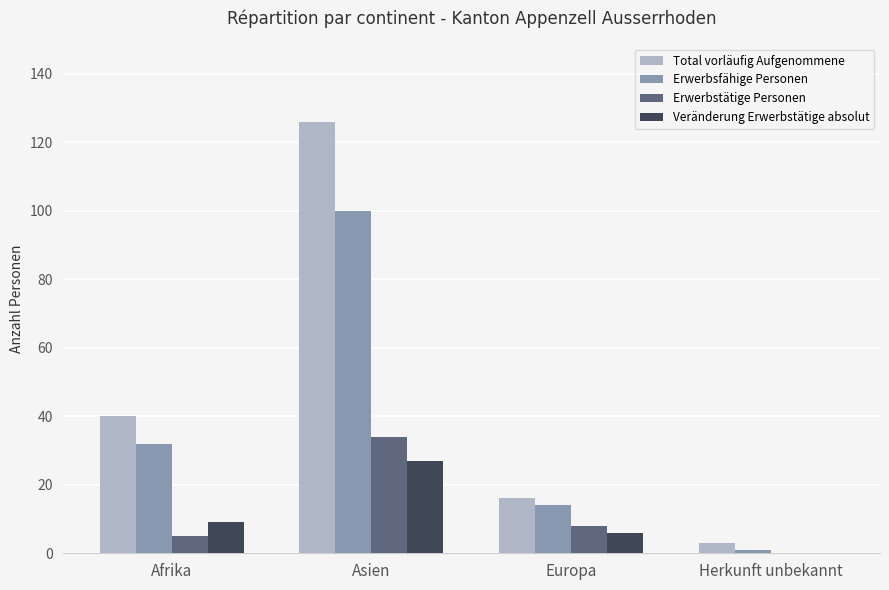

True or false: Erwerbsfähige Personen has a value of 14 at Europa.

True